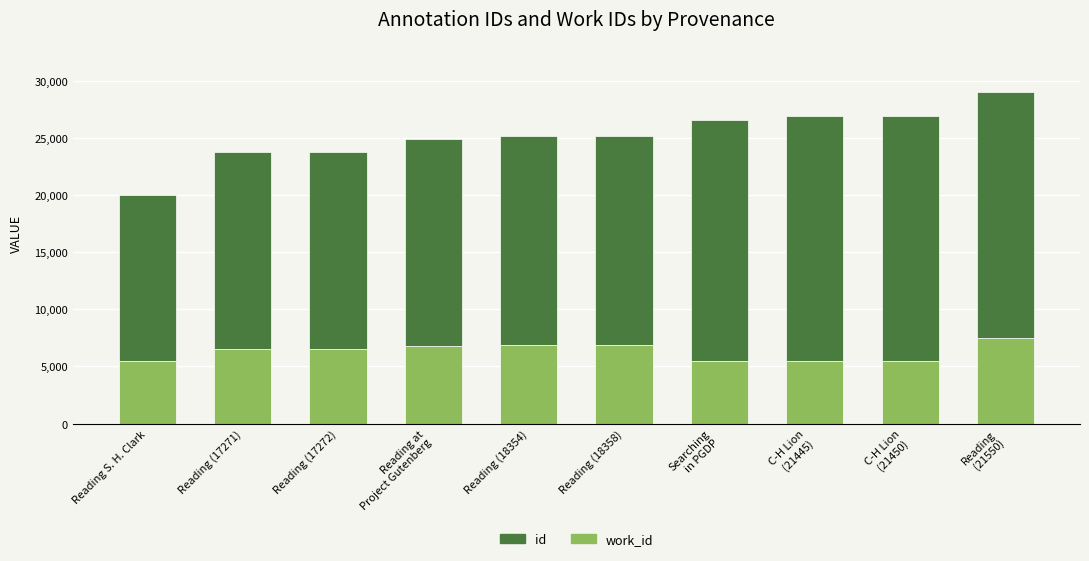

How many categories are shown in the chart?

10